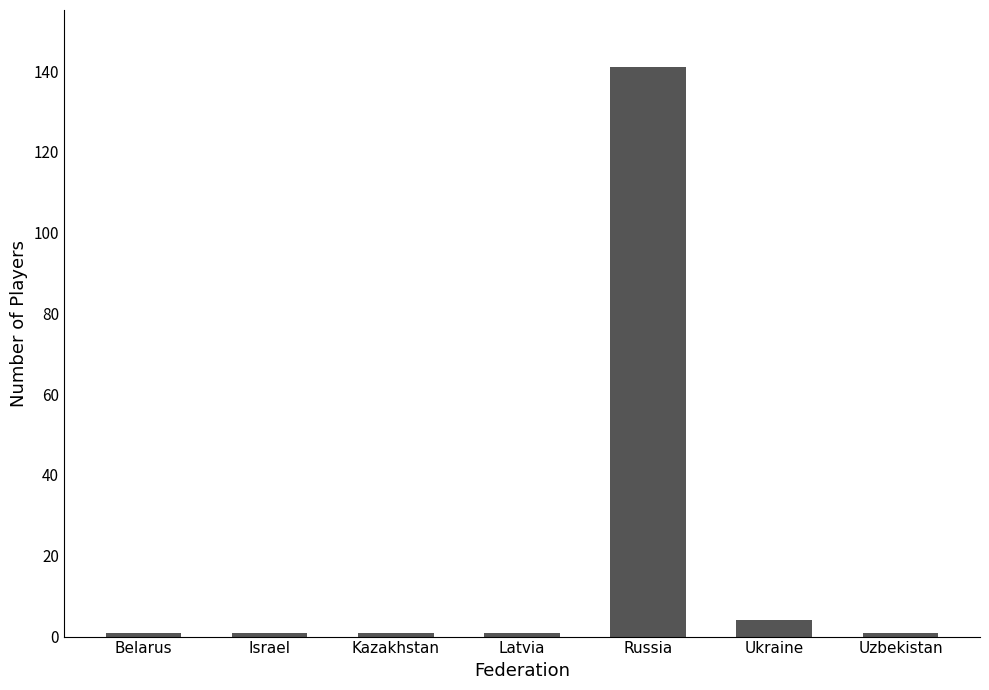

The chart shows a value of 141 at Russia. True or false?

True